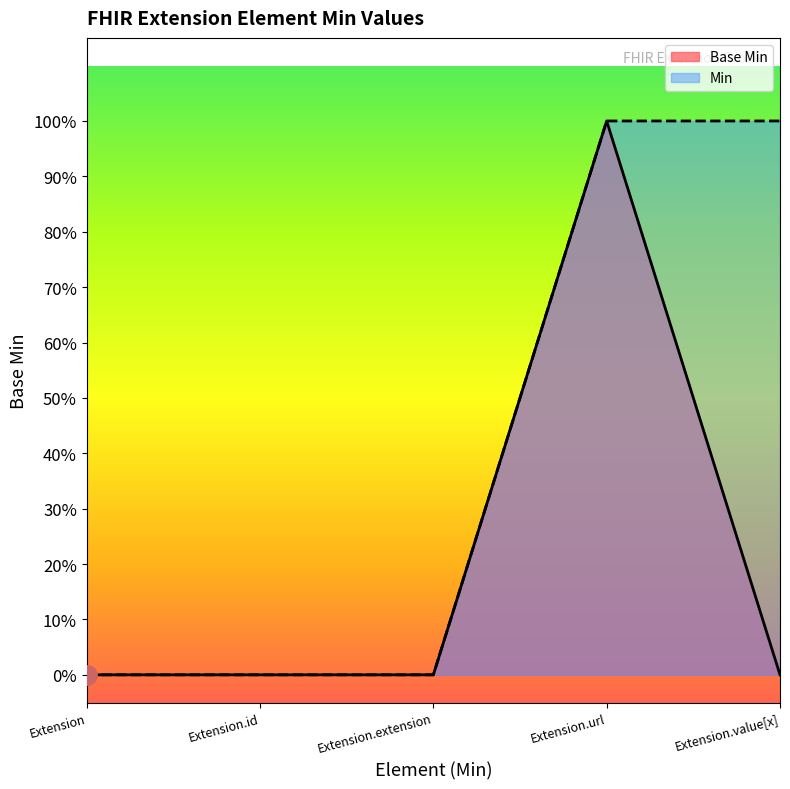

Rank the categories by value from lowest to highest.

Extension, Extension.id, Extension.extension, Extension.value[x], Extension.url